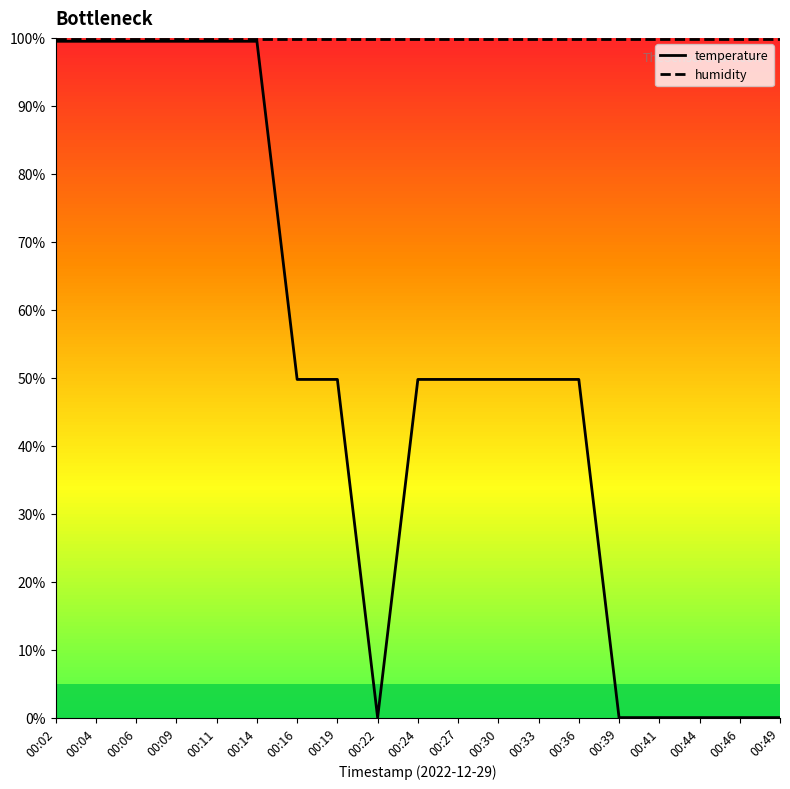

How many lines are shown in the chart?

2